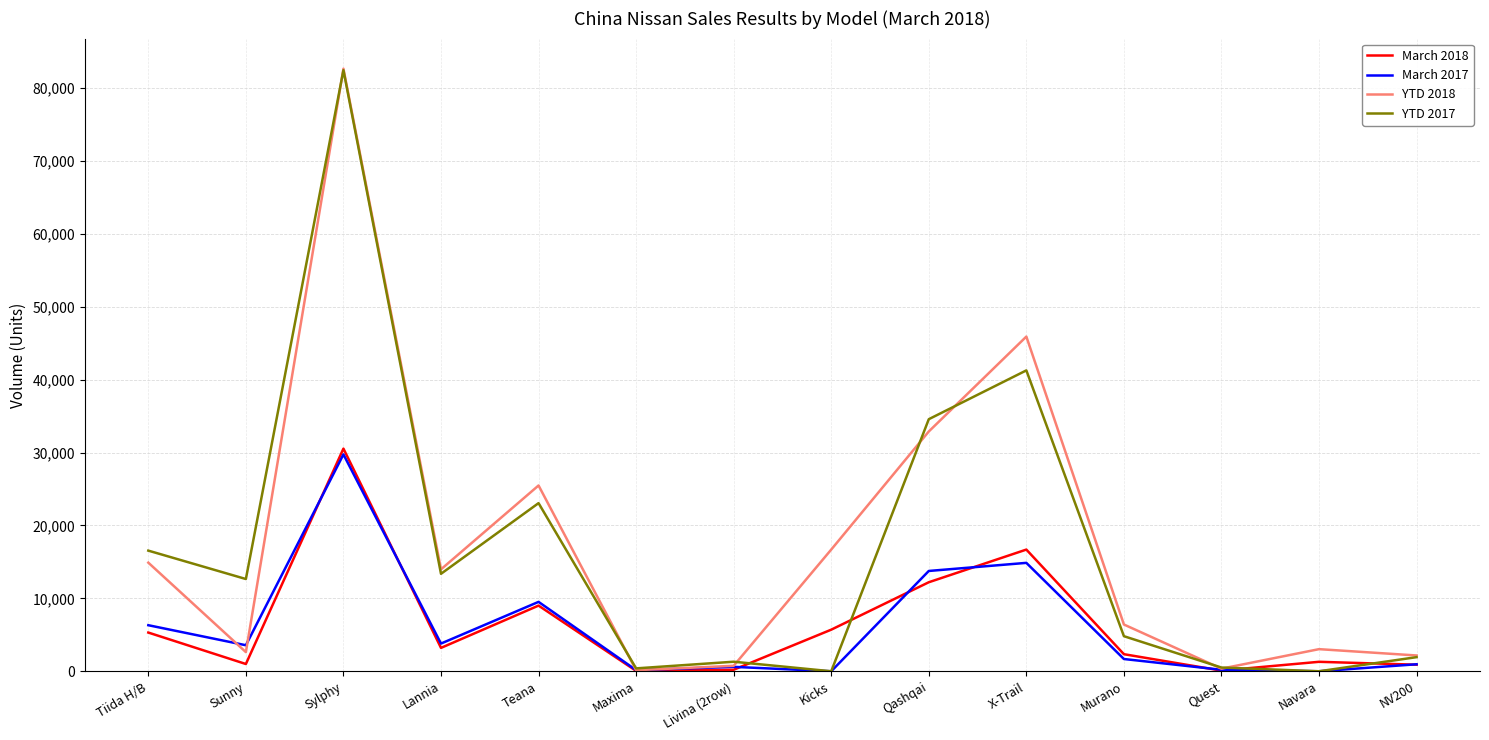

At which label does YTD 2017 first exceed 12651?

Tiida H/B